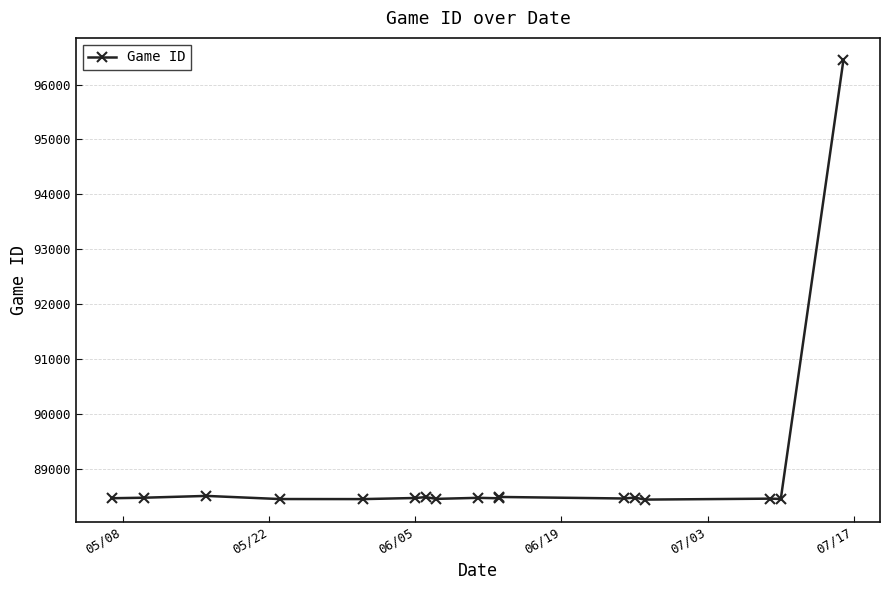

Reading right to left, list all the values displayed in this chart.

96450	88450	88455	88438	88475	88458	88486	88462	88470	88451	88483	88467	88447	88448	88505	88472	88463